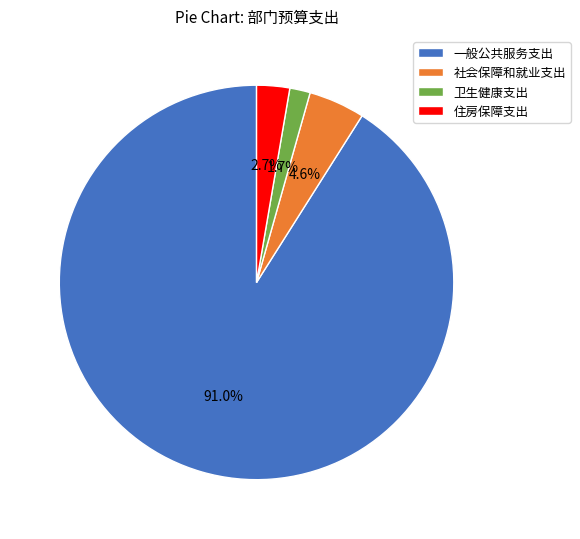

What percentage is the 一般公共服务支出 slice, to the nearest percent?

91%